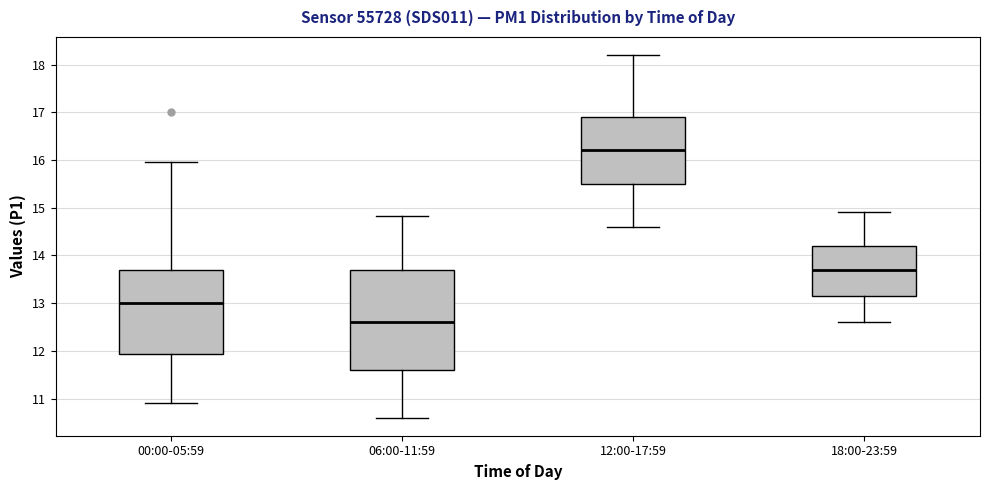

Where is the upper edge of the box for 18:00-23:59 on the y-axis? The values are not printed on the chart, so give them approximately, as read against the axis.

14.2